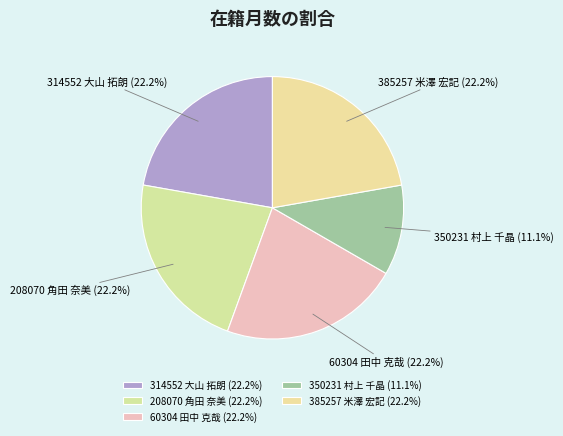

Is there a majority slice in this chart?

No